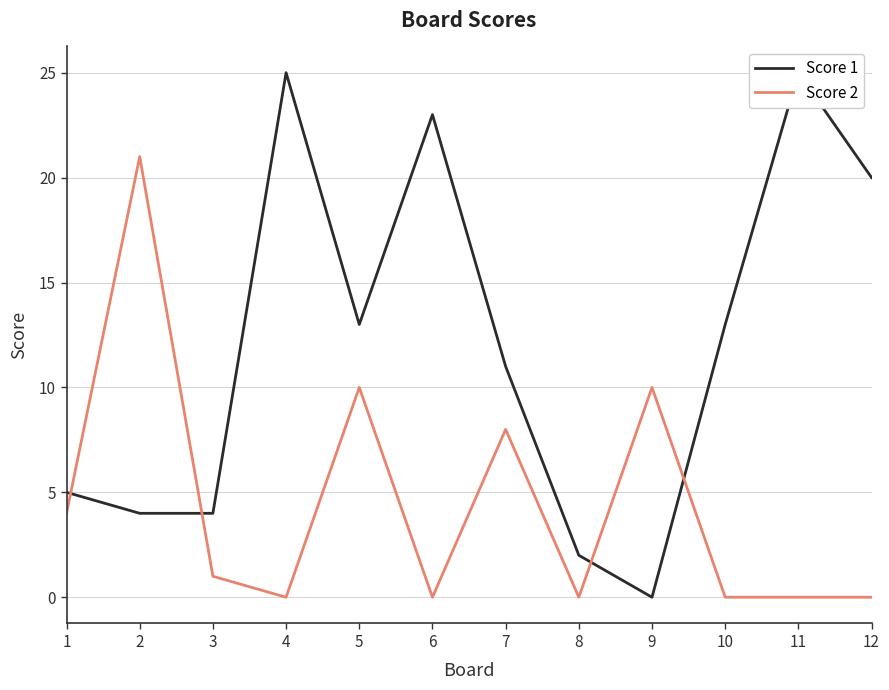

True or false: Score 1 has more than 2 interior local peaks.

True